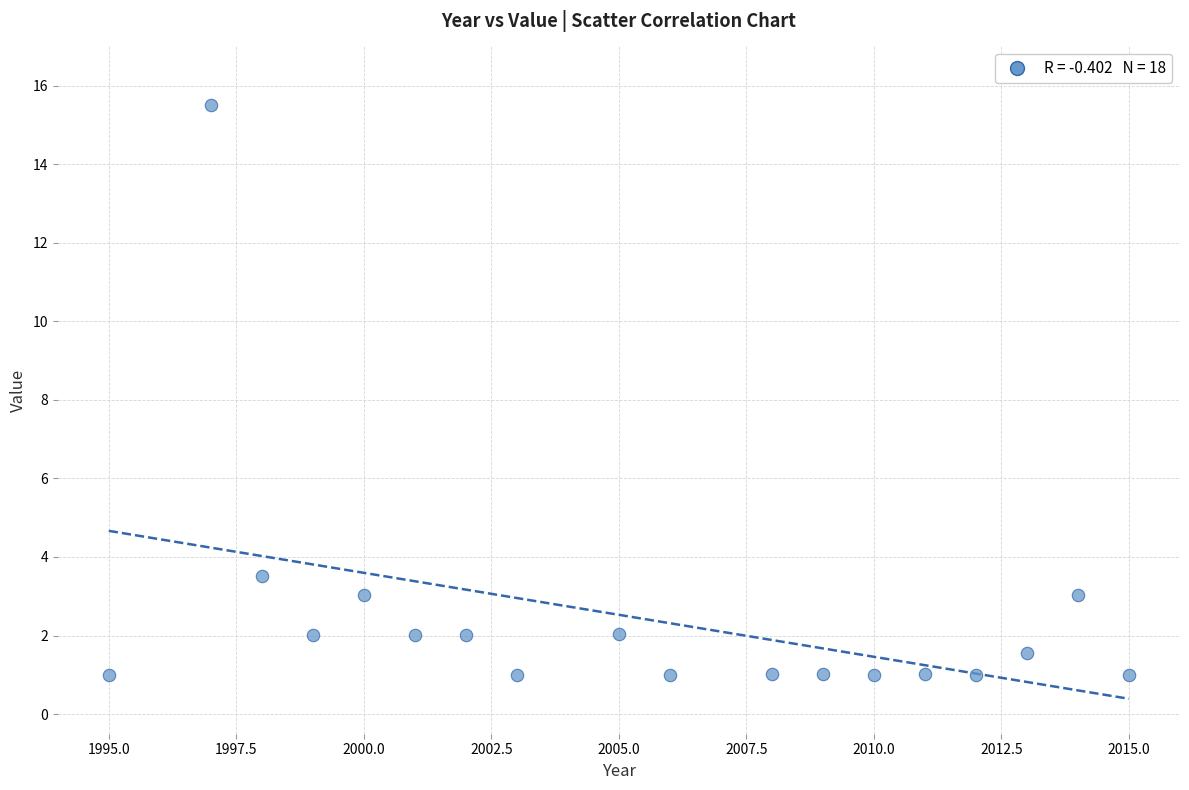

What Y value in the scatter plot is closest to 8?

3.5